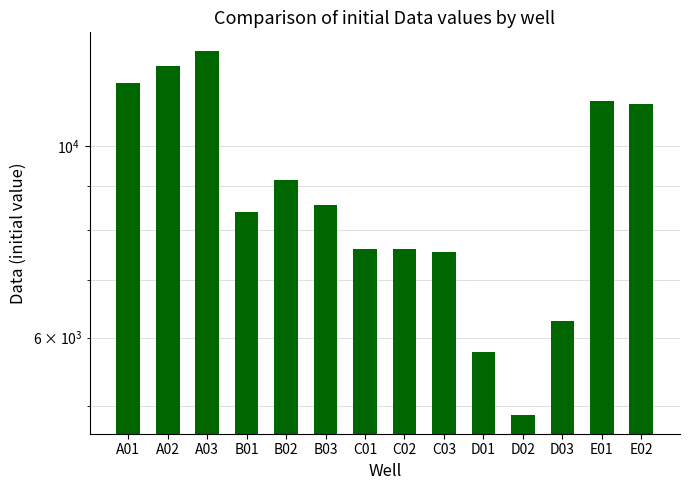

Read the value at C03, to the nearest 10.

7550